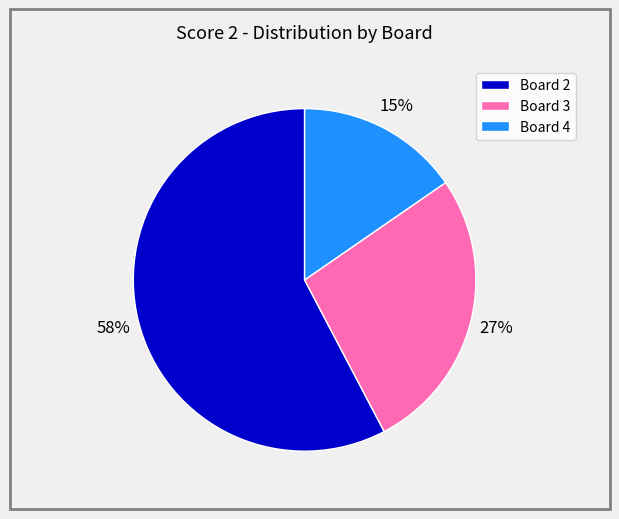

Between Board 4 and Board 2, which is larger?

Board 2